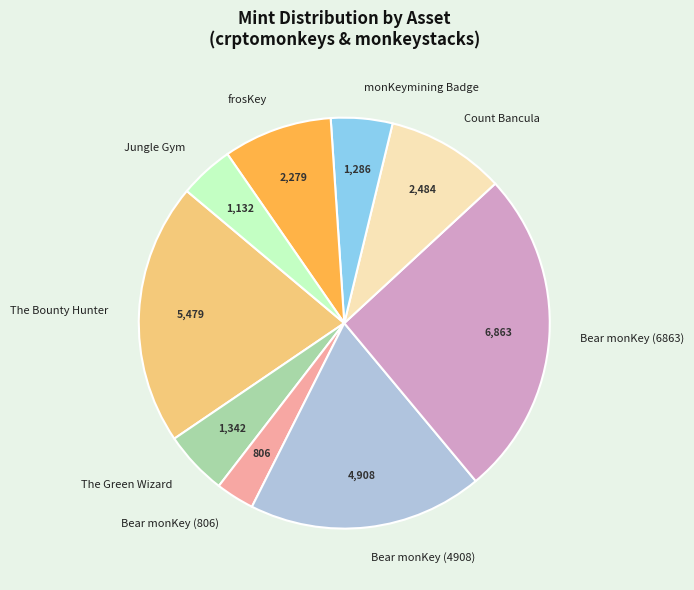

Does Jungle Gym represent more than half of the total?

No